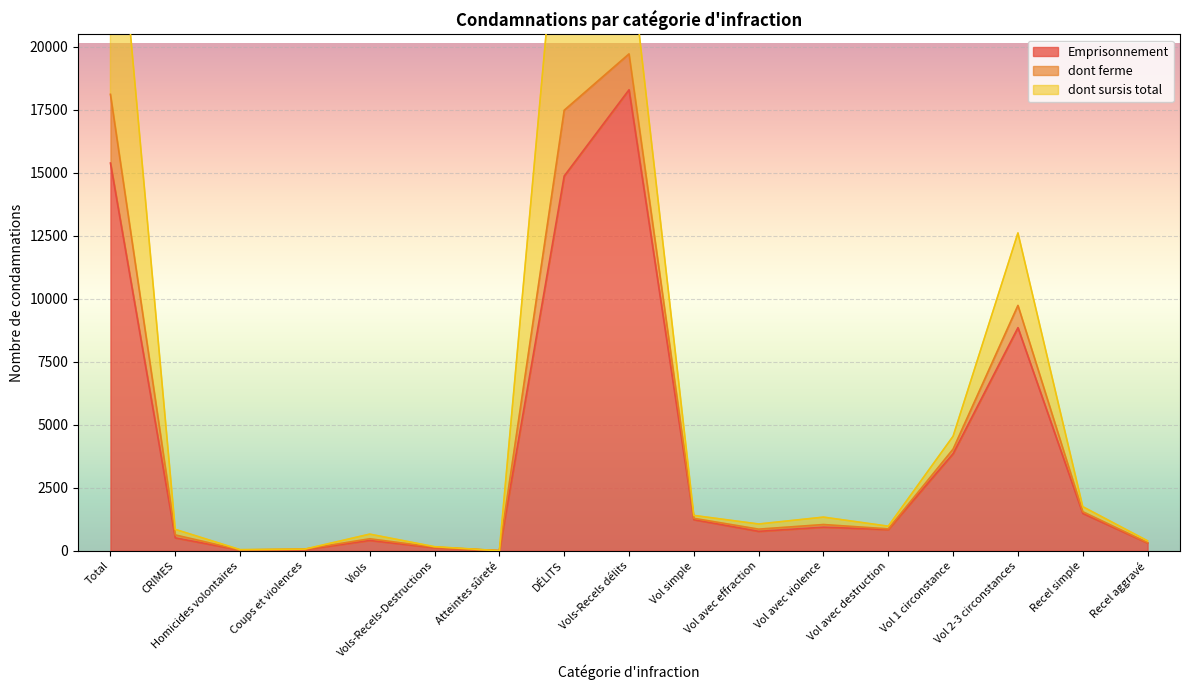

What is the difference between the highest and lowest values at Coups et violences?

46